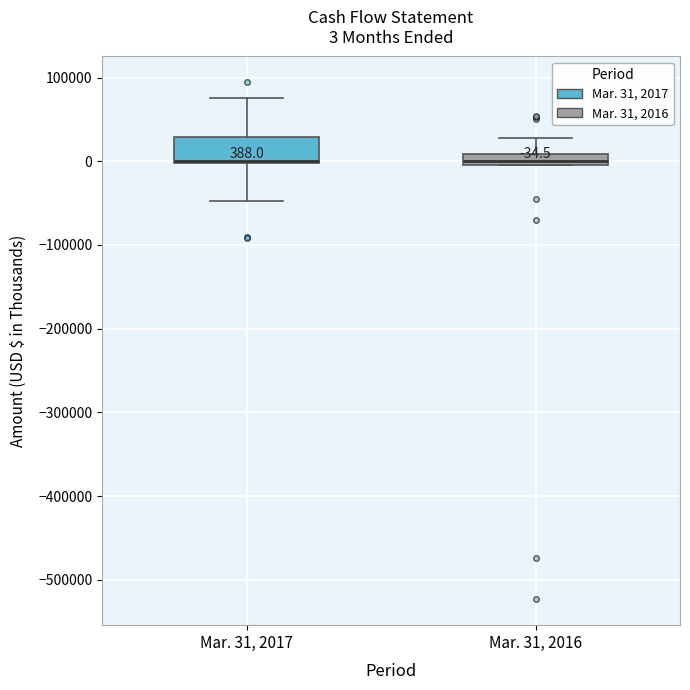

Comparing the boxes themselves (not the whiskers), which one is the tallest?

Mar. 31, 2017